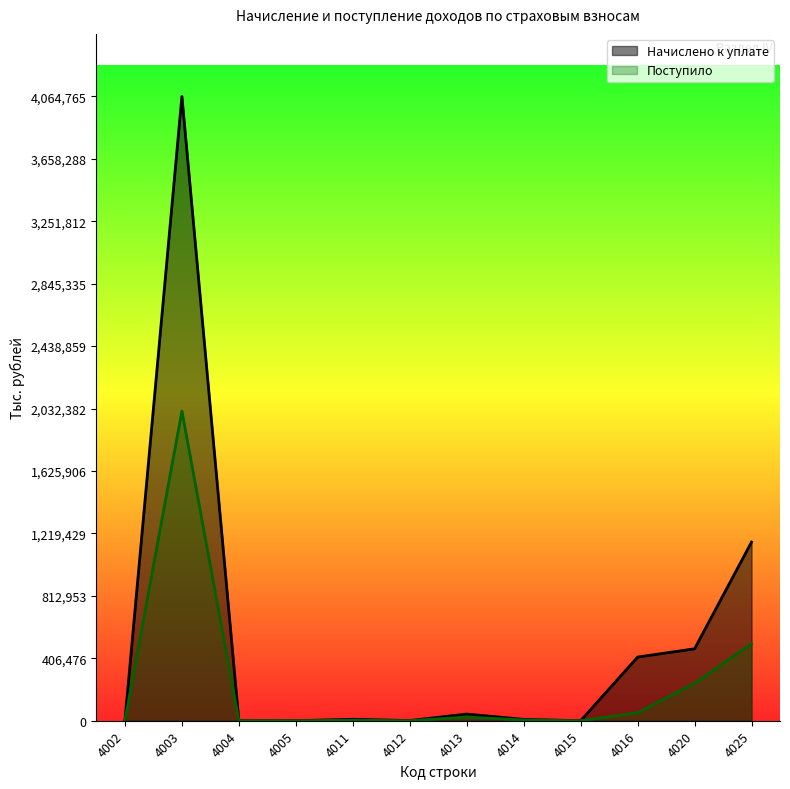

What is the value of the Поступило point at the 5th from the left?

3907